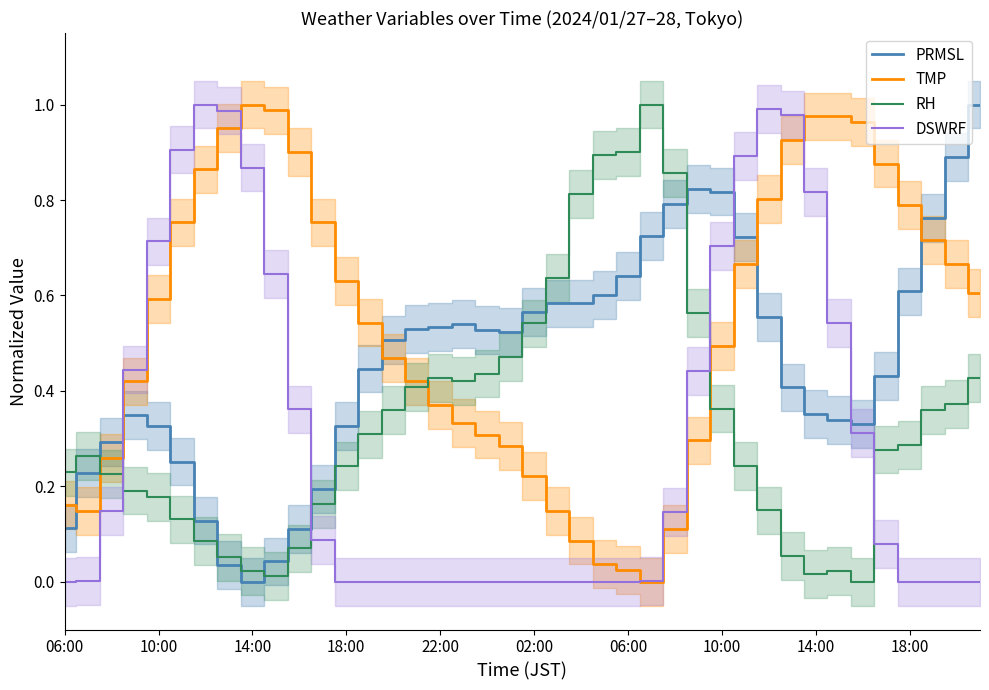

Rank the series by their maximum value, from lowest to highest.

PRMSL, TMP, RH, DSWRF